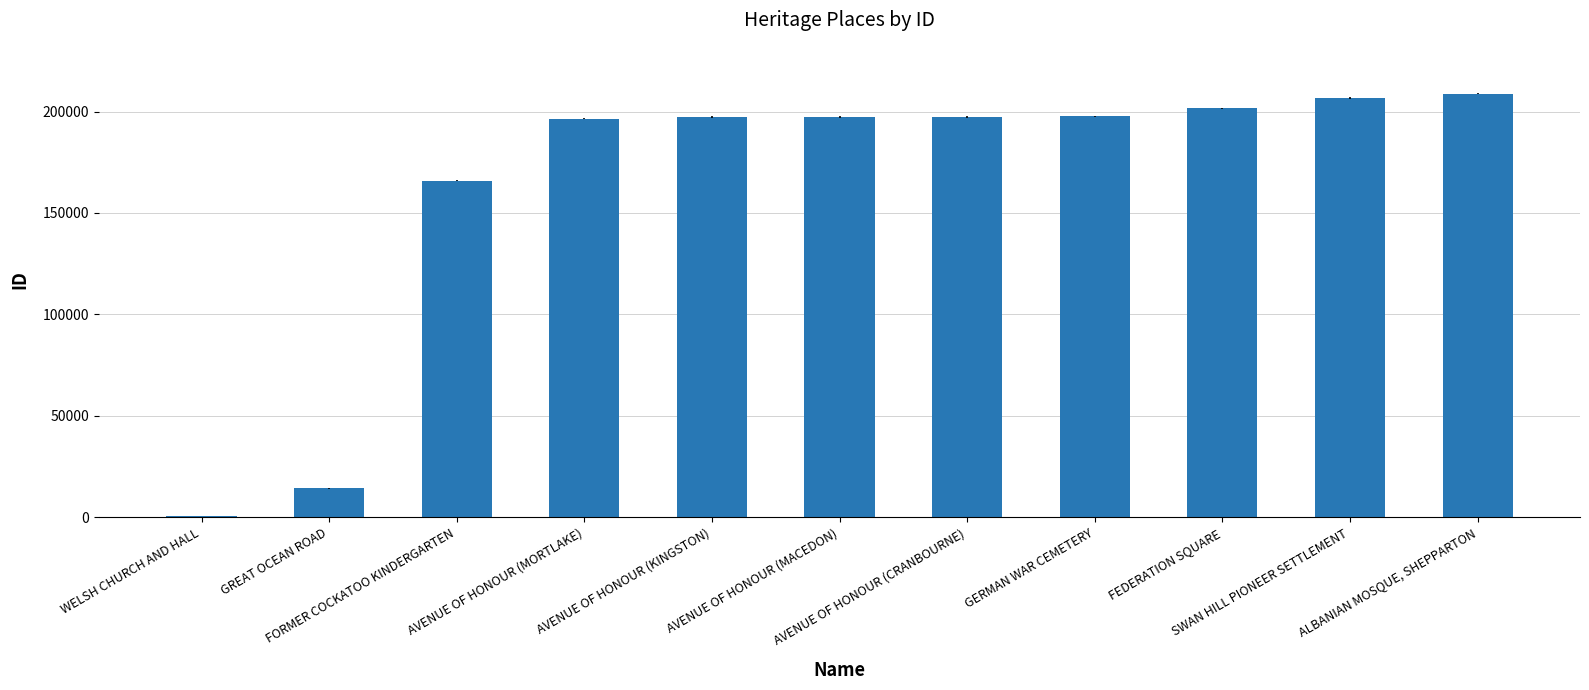

What value does the data have at ALBANIAN MOSQUE, SHEPPARTON, to the nearest 10?

208860